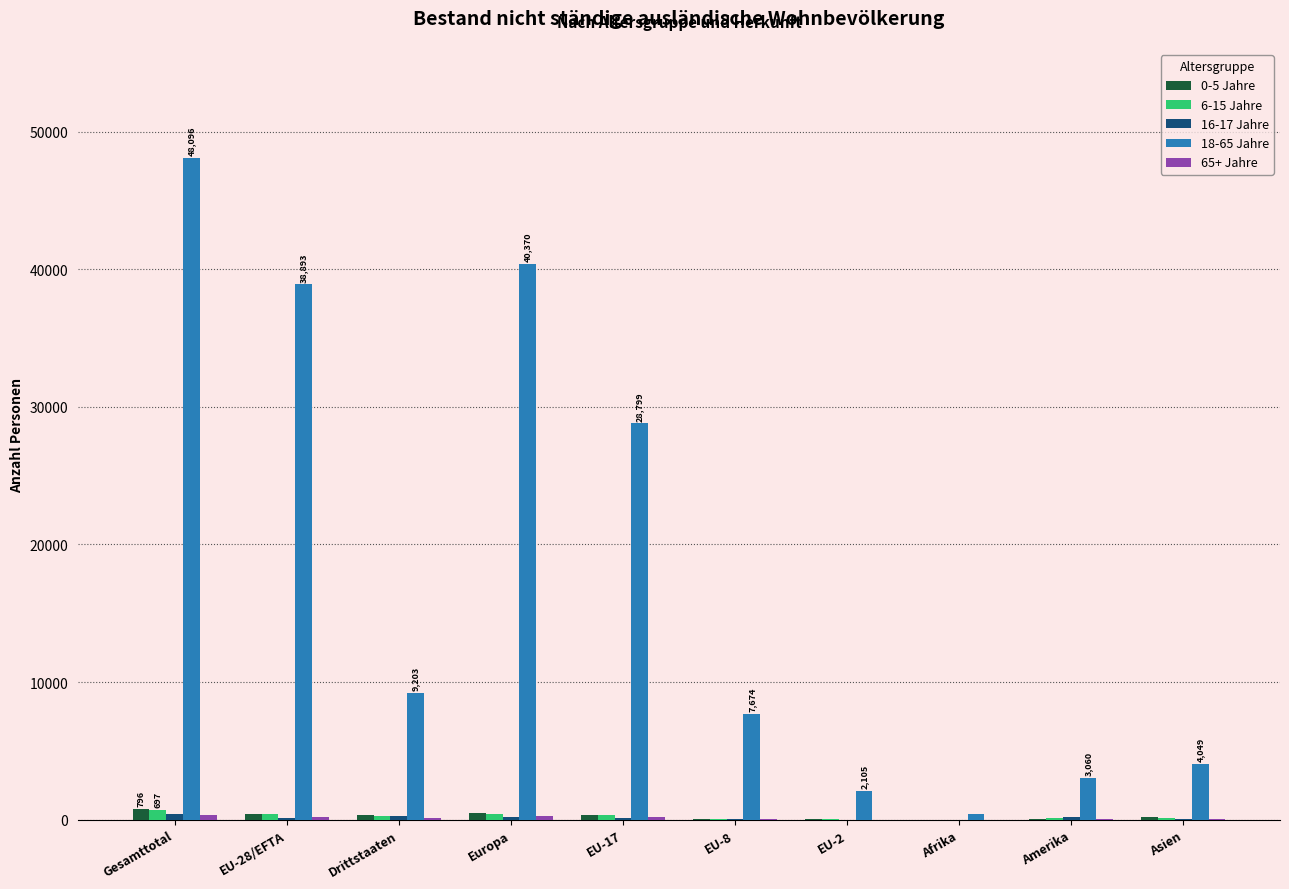

Which series has the largest total across all categories?

18-65 Jahre